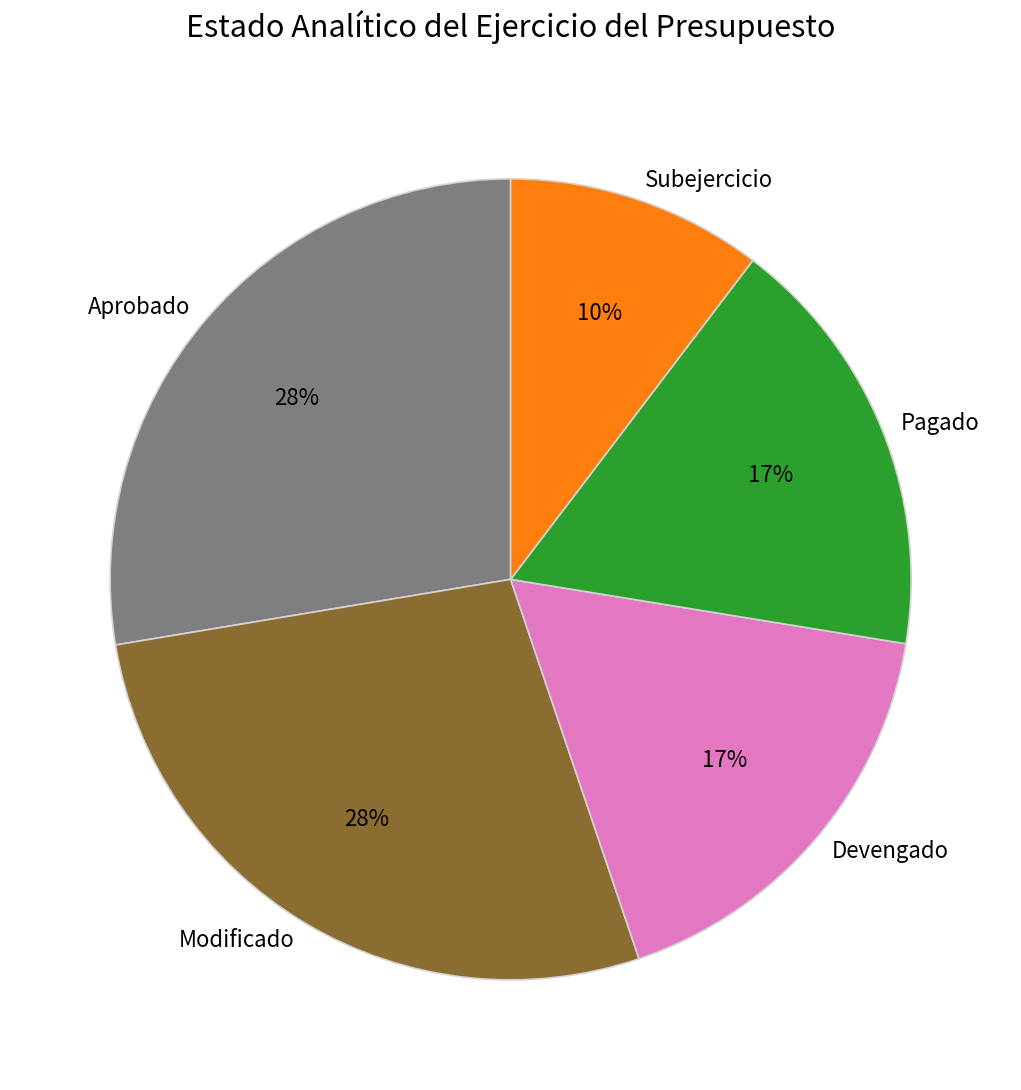

The Devengado slice represents 26% of the pie. True or false?

False